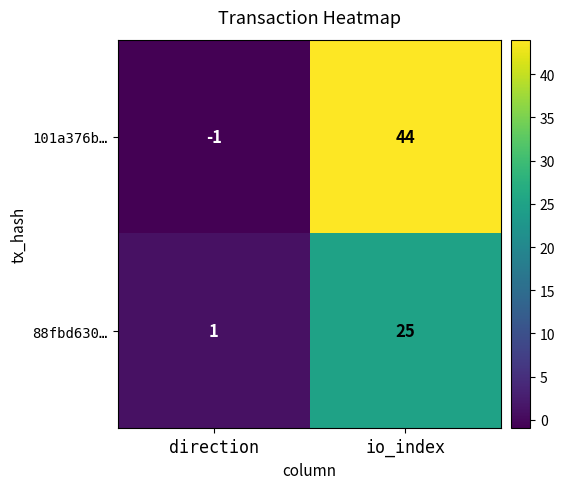

What is the difference between the 88fbd630… values at io_index and direction?

24